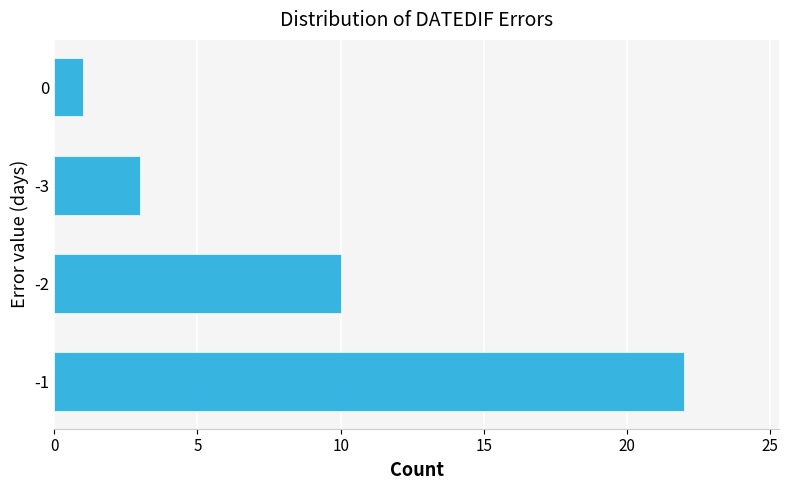

List the labels in order of value, smallest first.

0, -3, -2, -1